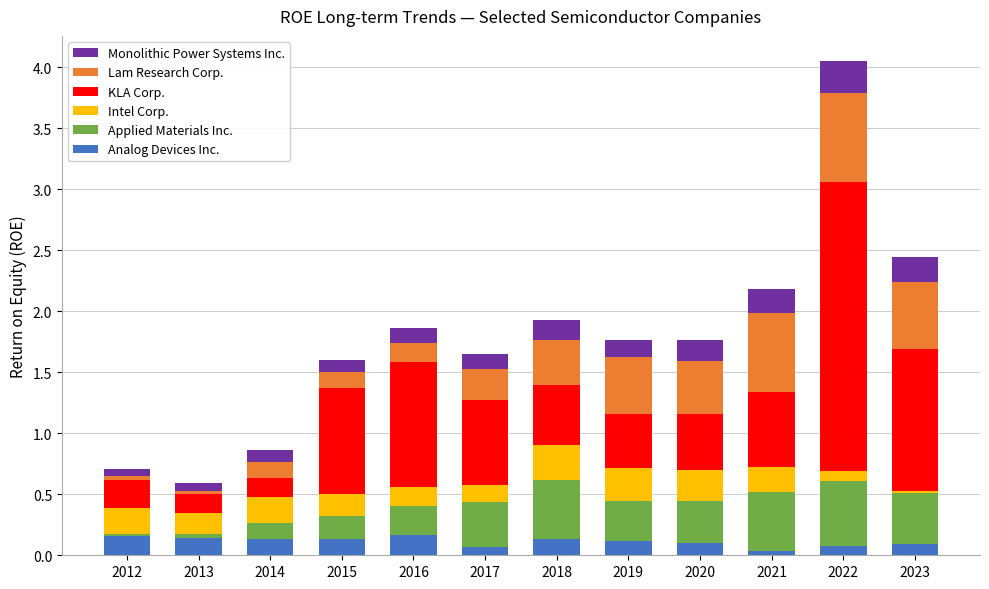

Does the chart contain stacked bars?

Yes